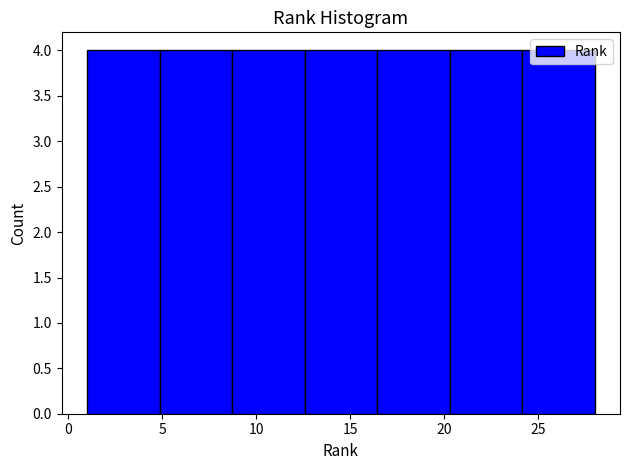

Reading left to right, list every bar in this chart as the range it spans on the x-axis followed by its height. Neither the bar edges nor the heights are printed on the chart, so give them approximately, as read against the axes.

1.0 to 5.0: 4
5.0 to 8.5: 4
8.5 to 12.5: 4
12.5 to 16.5: 4
16.5 to 20.5: 4
20.5 to 24.0: 4
24.0 to 28.0: 4